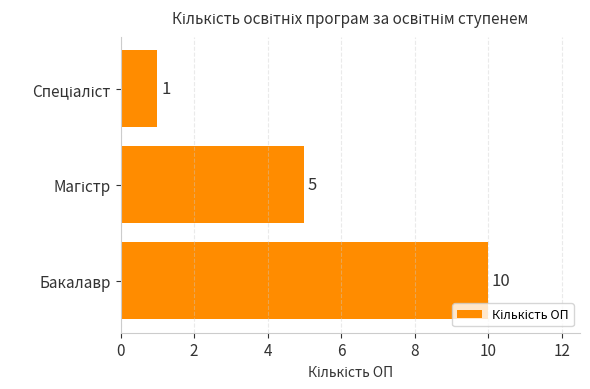

The value at Бакалавр is 14. True or false?

False